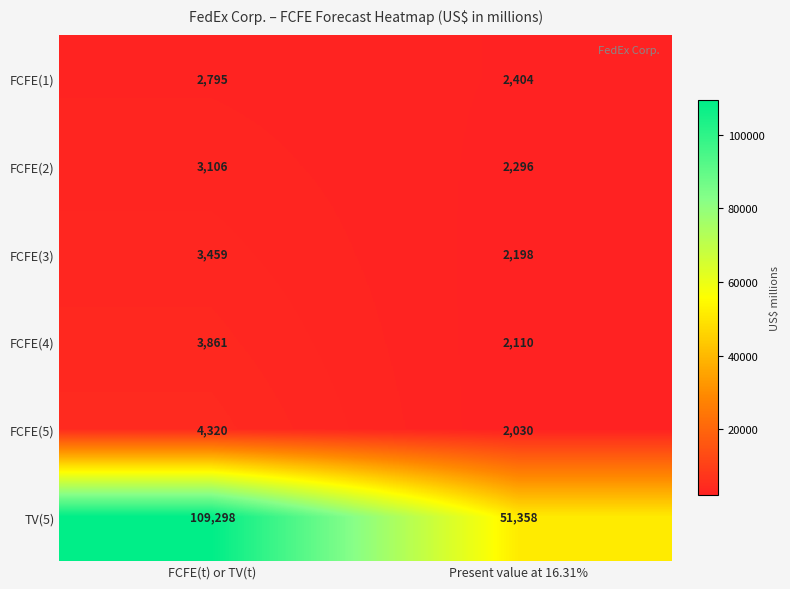

Which series has the largest range (max minus min)?

TV(5)